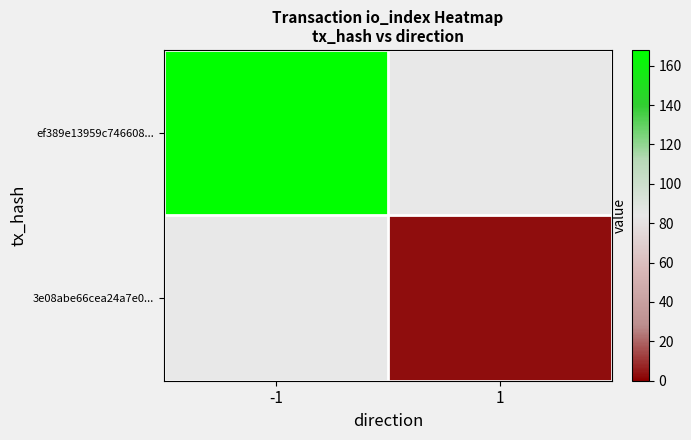

The ef389e13959c746608... series shows 66.6 at -1. True or false?

False